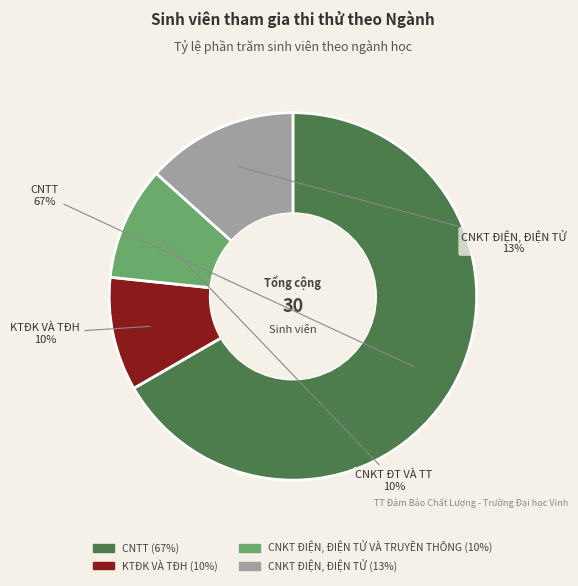

Does any single category account for the majority?

Yes